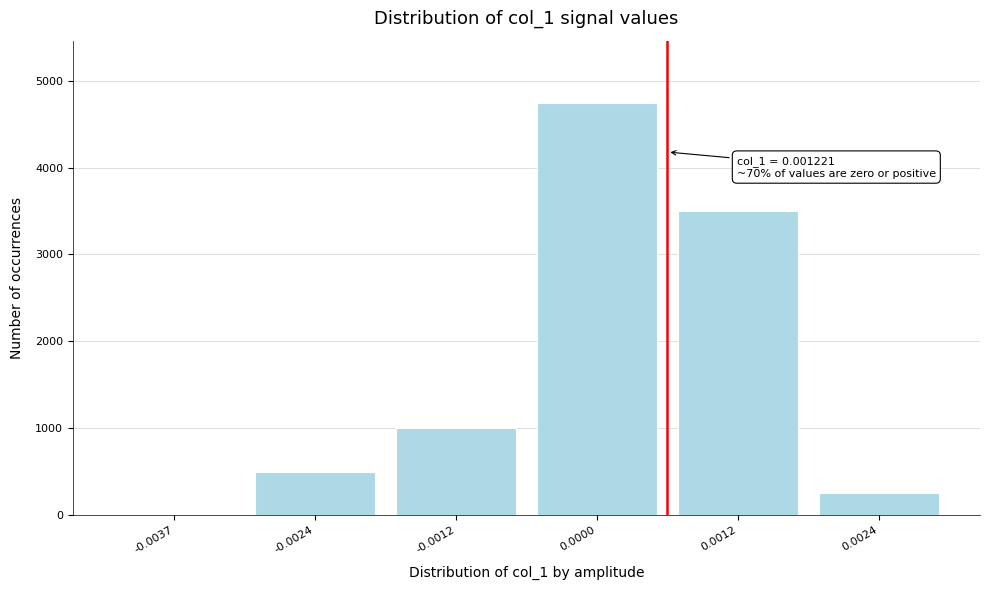

Reading left to right, list all the values displayed in this chart.

-0.0037=0	-0.0024=500	-0.0012=1000	0.0000=4750	0.0012=3500	0.0024=250